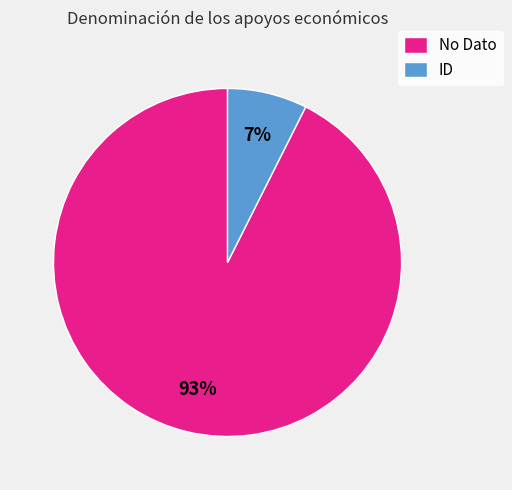

The ID slice represents 7% of the pie. True or false?

True